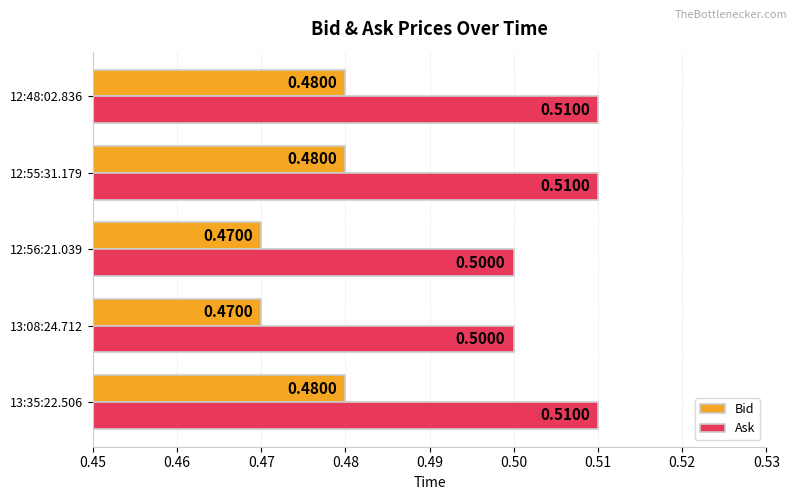

How many Ask values are between 0 and 1?

5